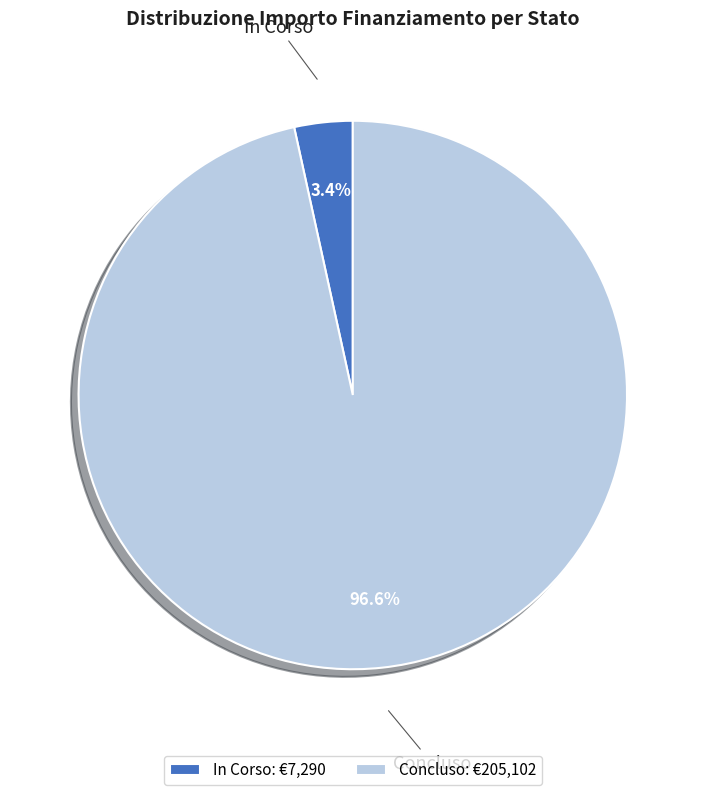

Between In Corso and Concluso, which is larger?

Concluso